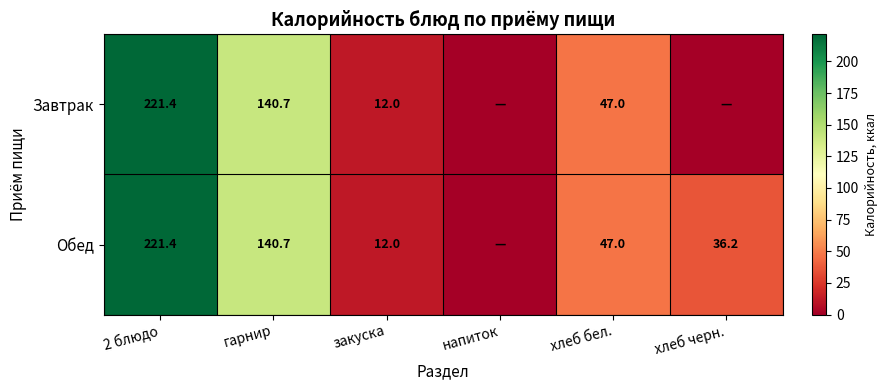

What is the total value across all series at закуска?

24.0